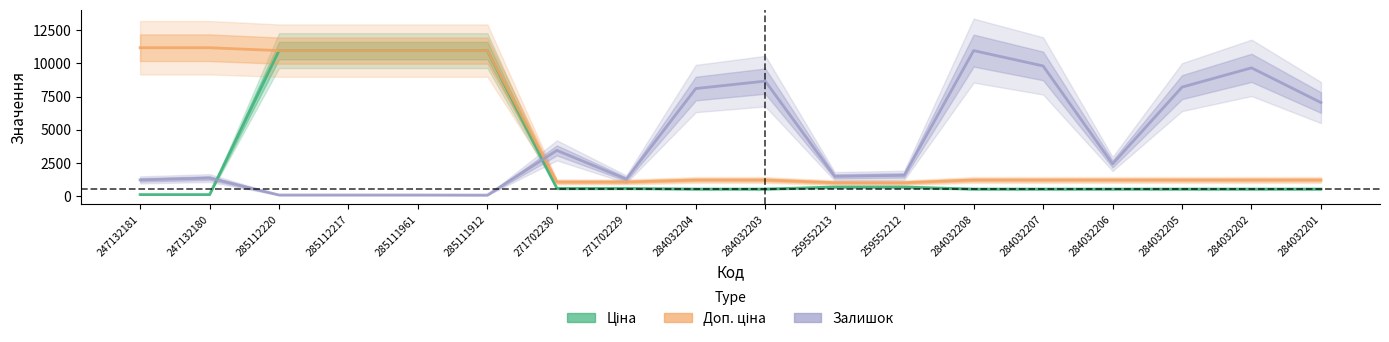

Reading left to right, extract all data points from this chart.

Ціна: 111.8	111.8	10964.4	10964.4	10964.4	10964.4	578.1	578.1	528.2	528.2	679.8	679.8	528.2	528.2	528.2	528.2	528.2	528.2
Доп. ціна: 11182.0	11182.0	10964.4	10964.4	10964.4	10964.4	1060.0	1060.0	1210.7	1210.7	1004.1	1004.1	1210.7	1210.7	1210.7	1210.7	1210.7	1210.7
Залишок: 1215.2	1355.4	79.5	79.5	79.5	70.1	3439.8	1275.9	8104.1	8665.0	1481.5	1561.0	10964.4	9810.0	2421.0	8211.6	9665.1	7047.9